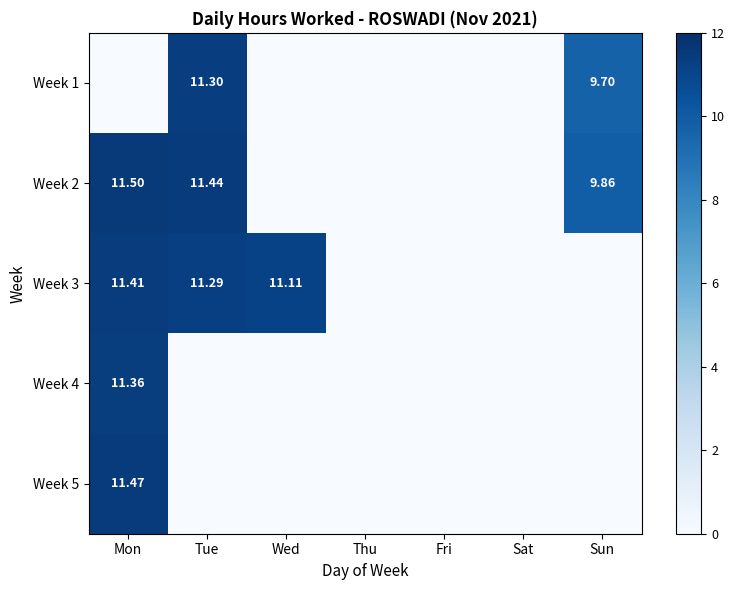

Is it true that Week 1 equals 5.2 at Mon?

False